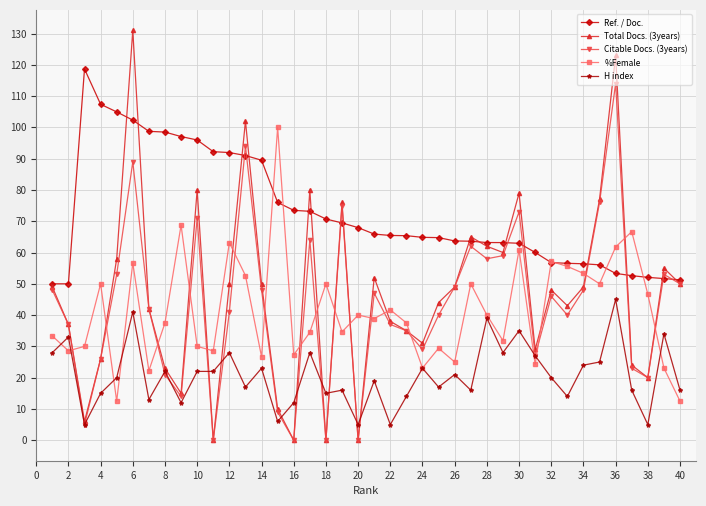

Which series ends up on top after the final intersection of %Female and Citable Docs. (3years)?

Citable Docs. (3years)